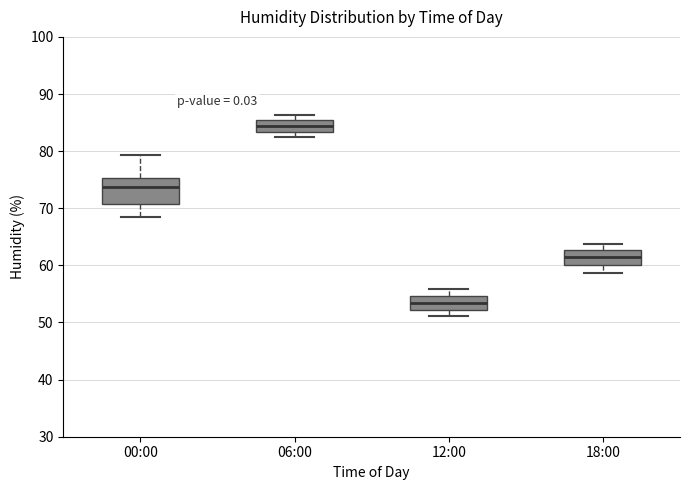

Which box has the lowest median line?

12:00